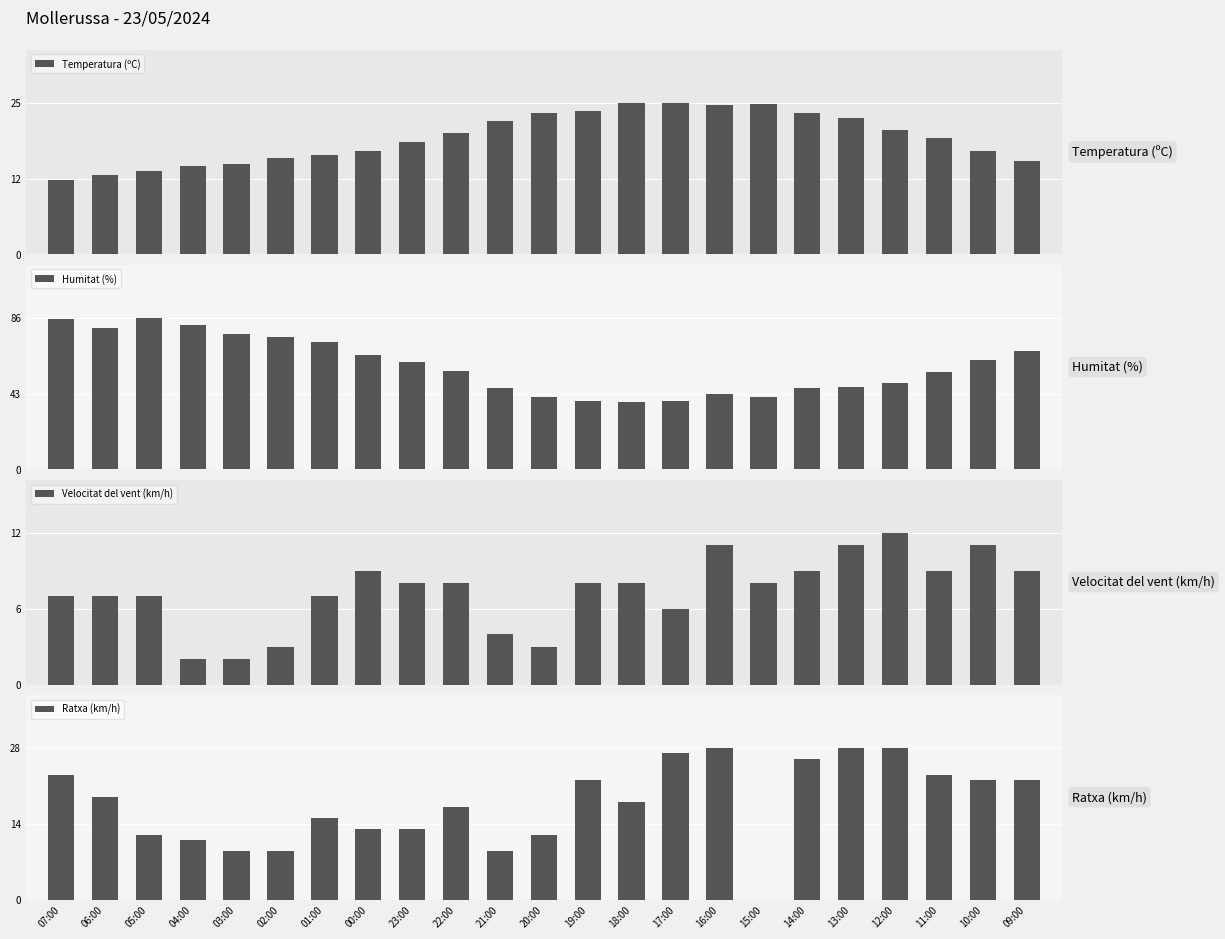

What is the difference between the maximum and minimum values in the Temperatura (ºC) series?

12.6